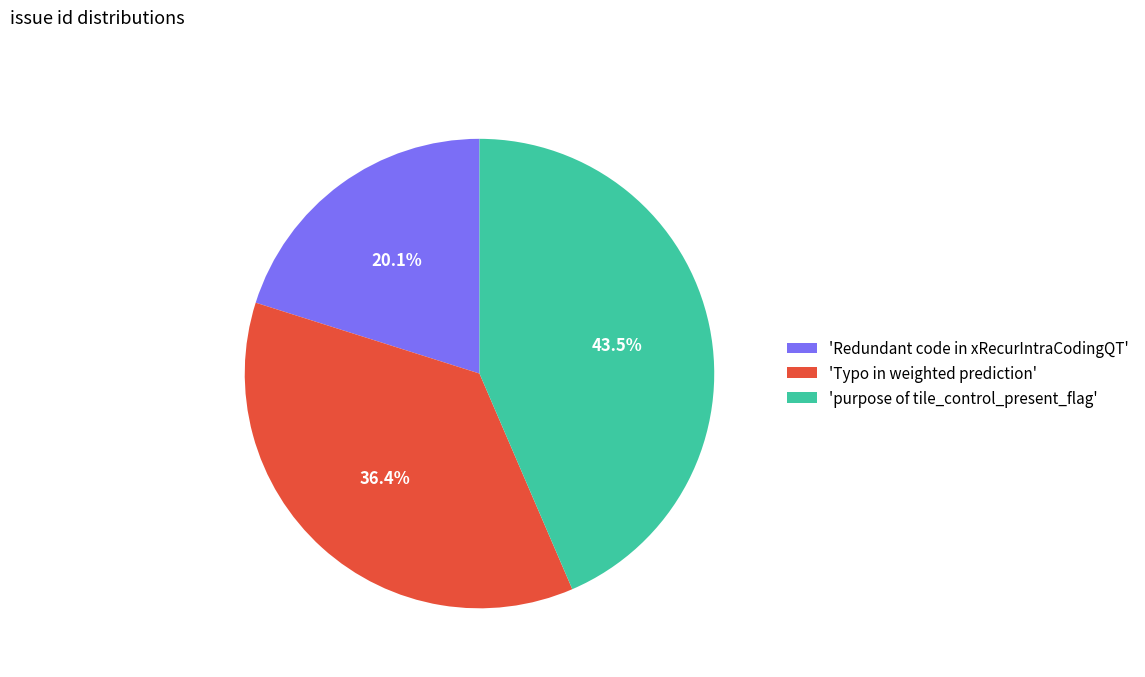

To the nearest percent, what is the difference between the largest and smallest slice percentages?

23%